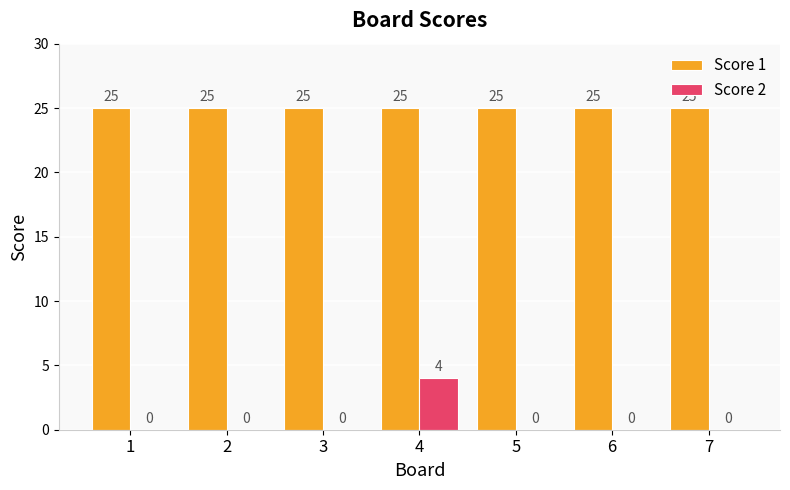

True or false: Score 1 has a value of 25 at 1.

True